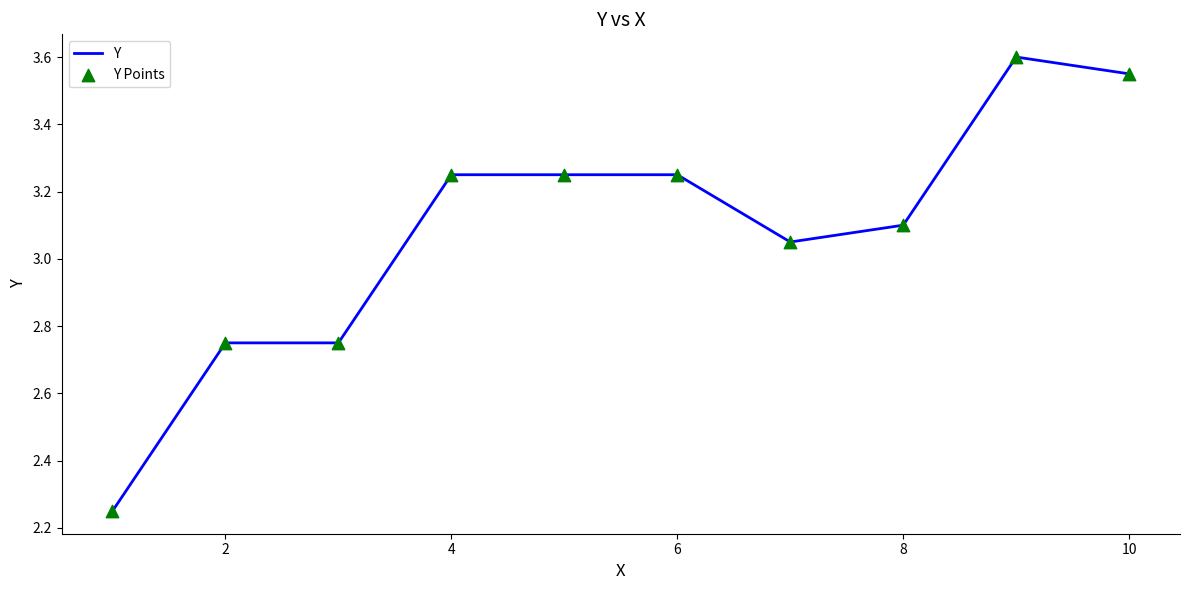

What is the maximum value shown in the chart?

3.6